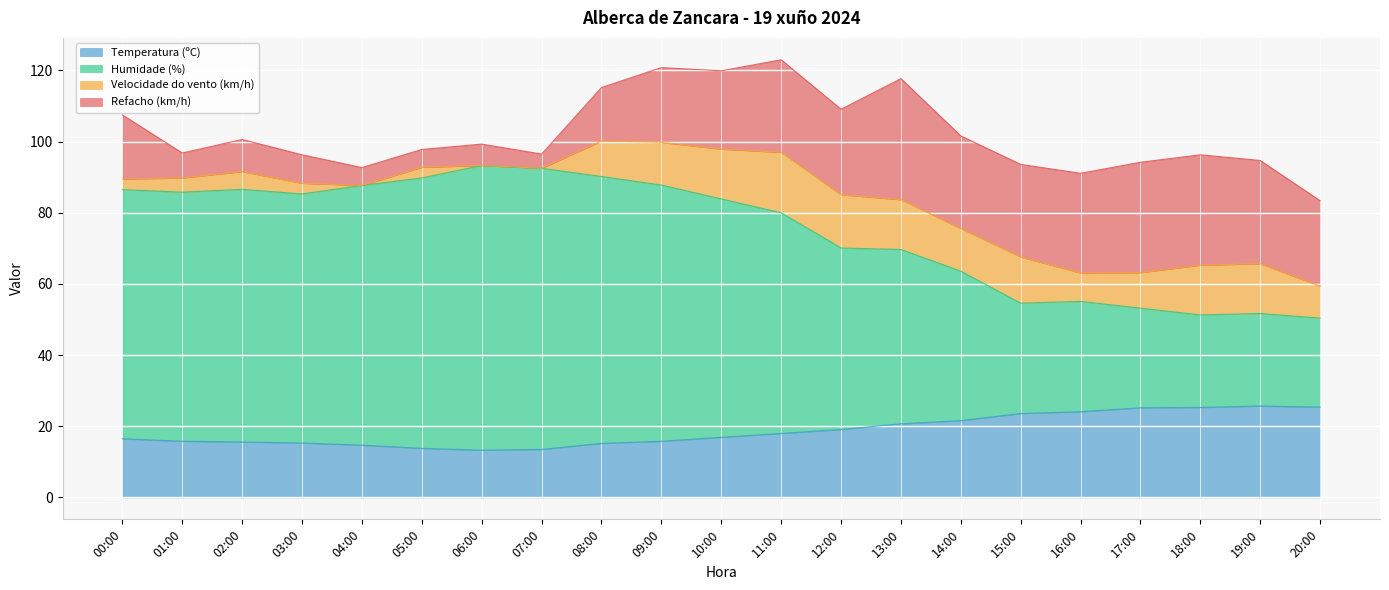

Does the chart display data point markers on the line(s)?

No